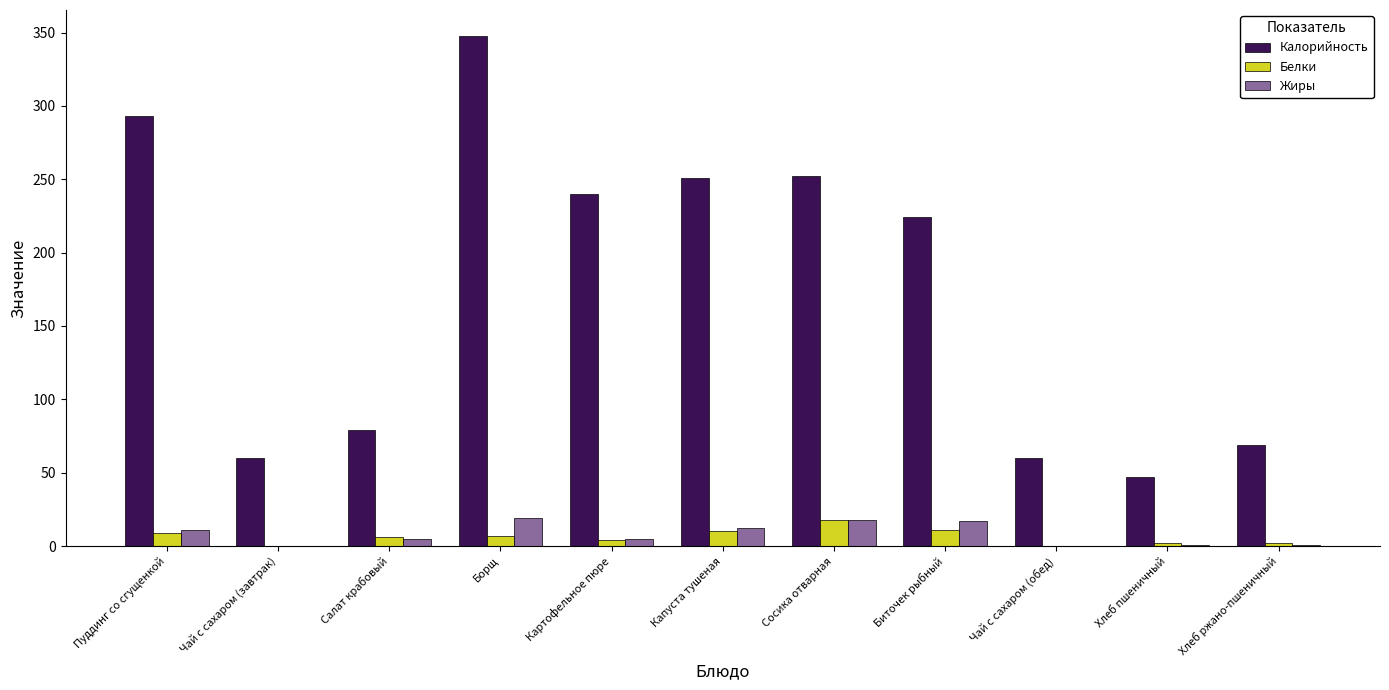

The value of Жиры at Капуста тушеная is 12. True or false?

True